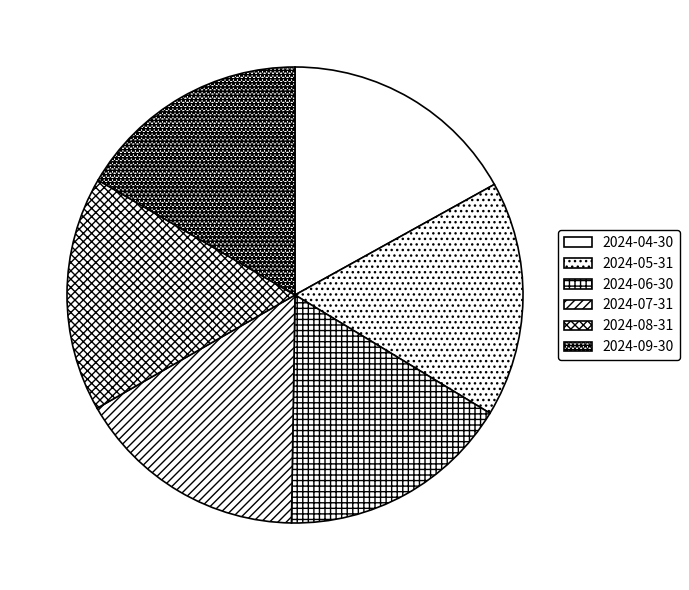

How many segments does this pie chart have?

6